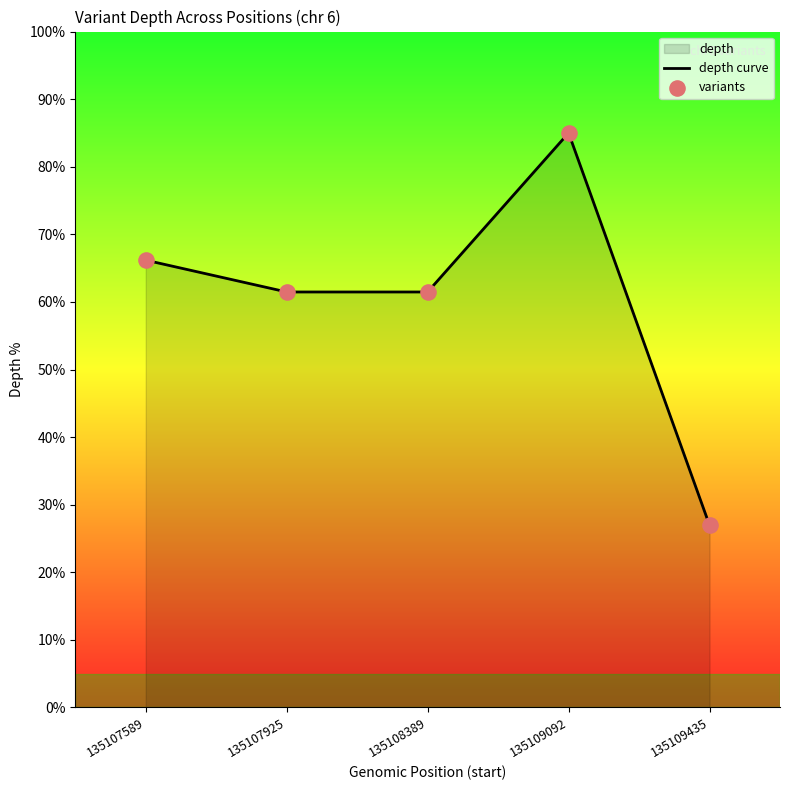

Which series contains the highest Y value?

depth curve